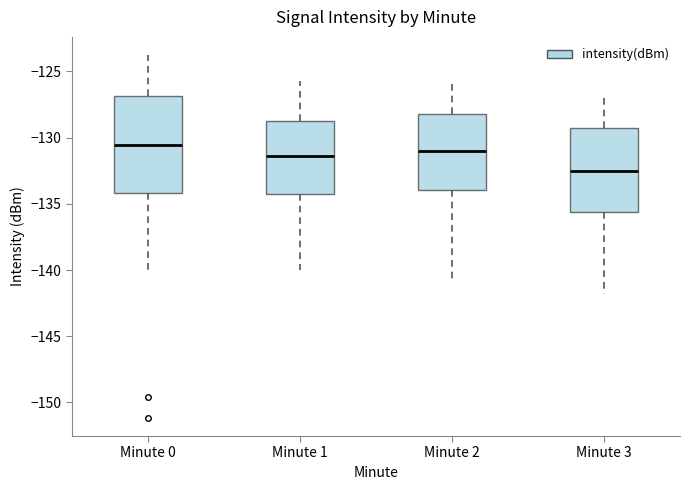

Which box has the lowest median line?

Minute 3